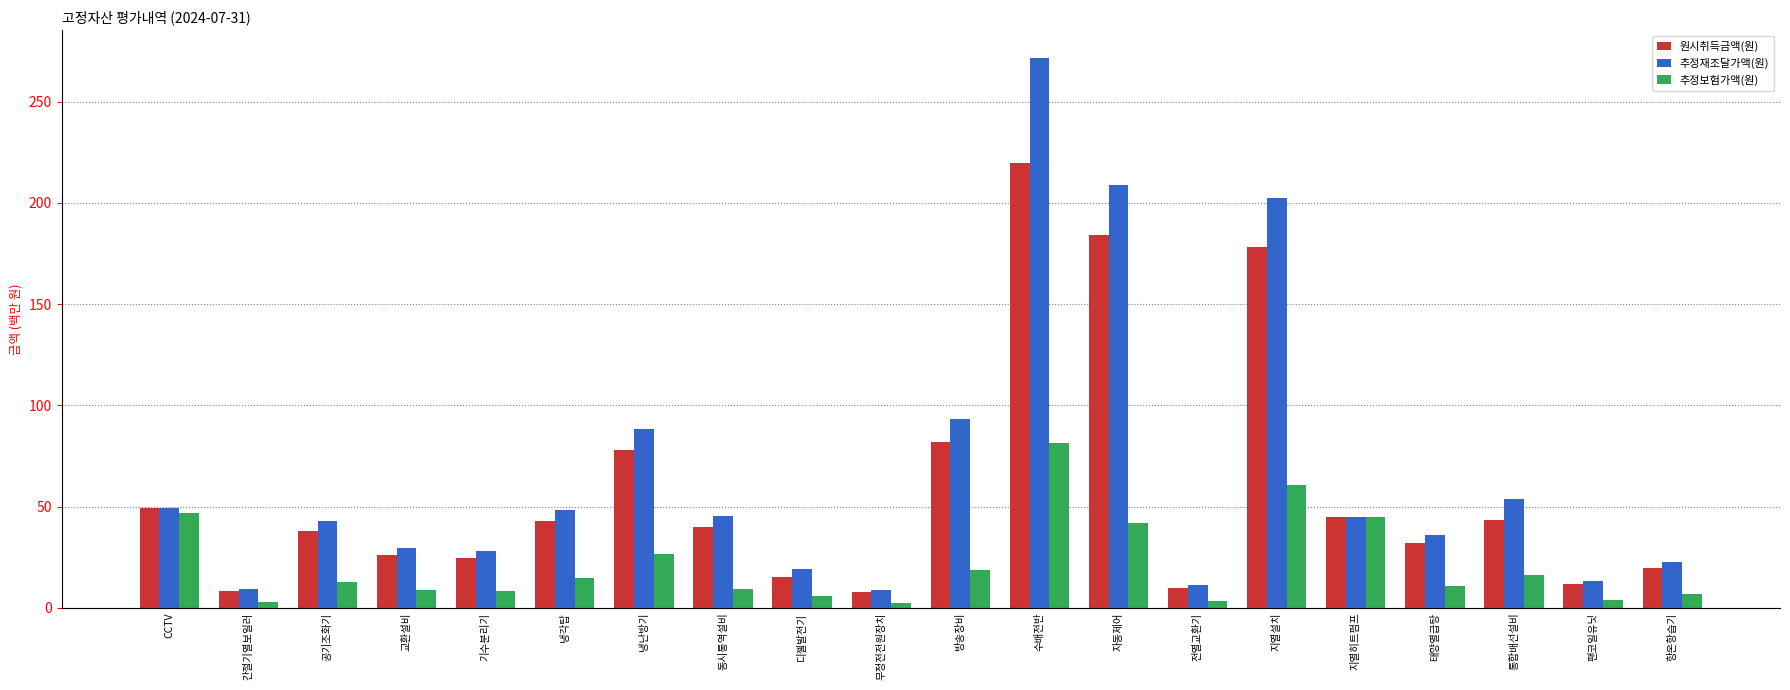

At which label does 추정보험가액(원) reach its peak?

수배전반